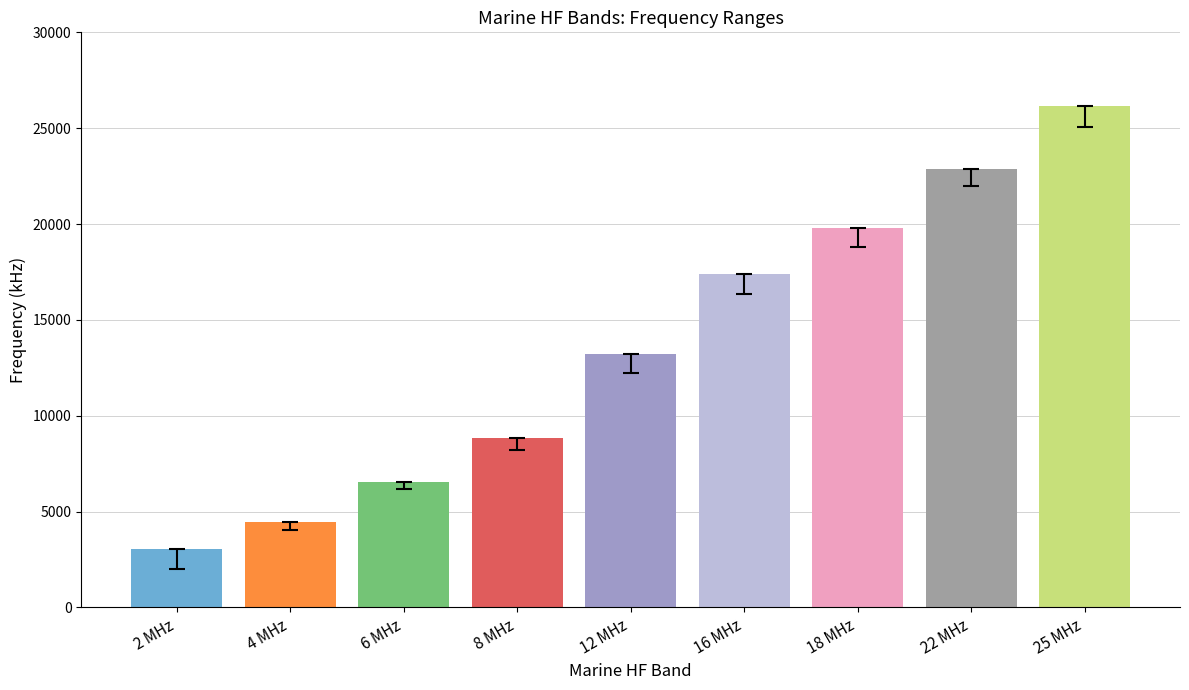

What is the label of the 8th bar from the left?

22 MHz